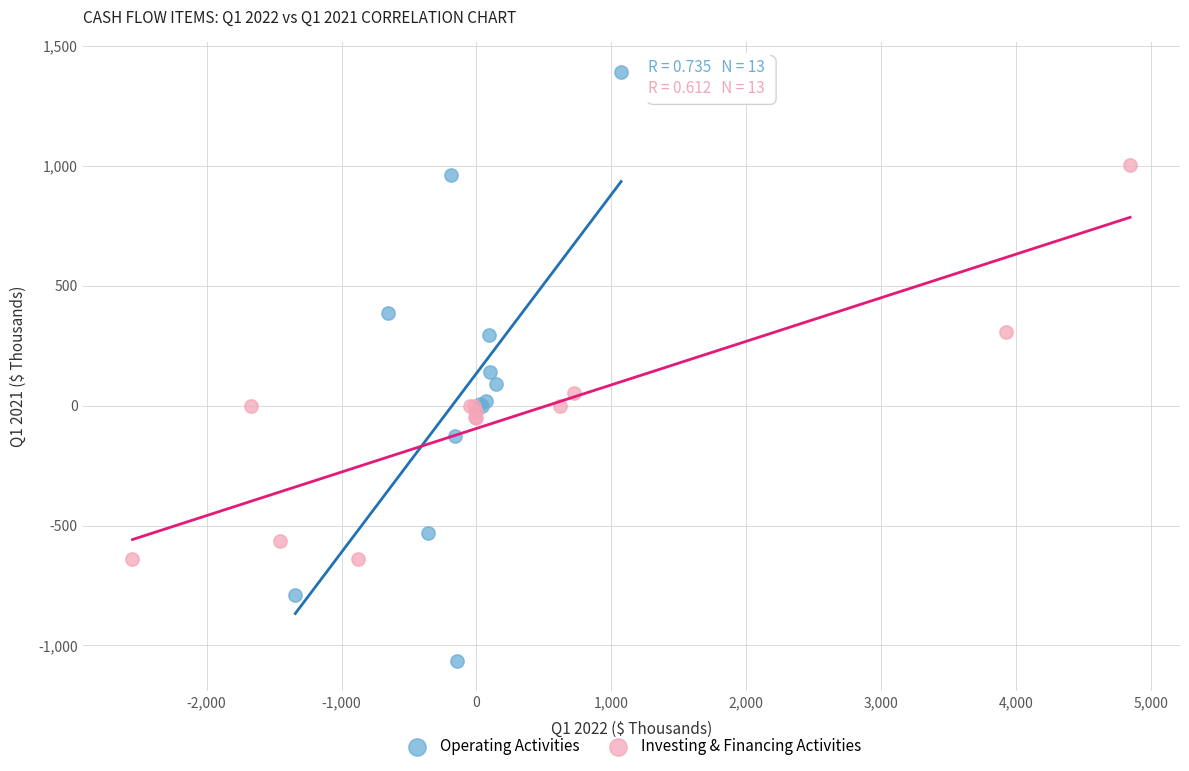

Which series reaches the minimum Y coordinate?

Operating Activities